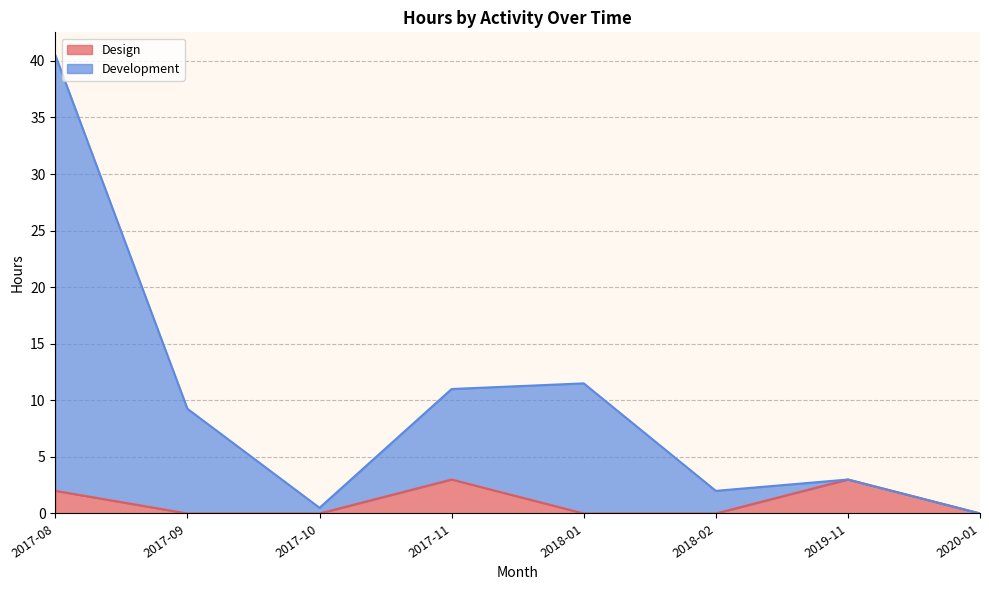

Is it true that Design equals 2.0 at 2017-08?

True